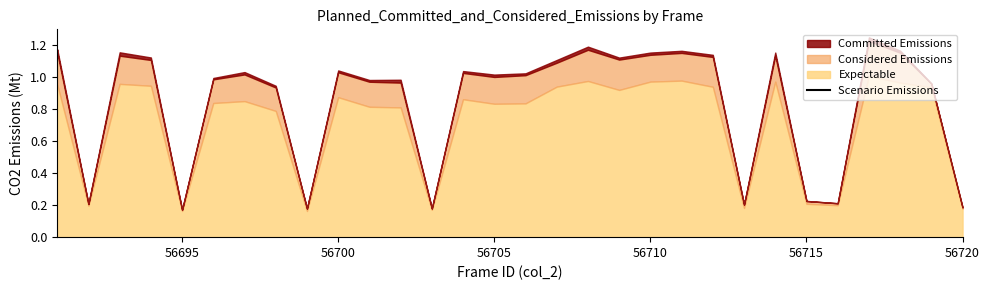

Which category has the lowest value across all series?

56695